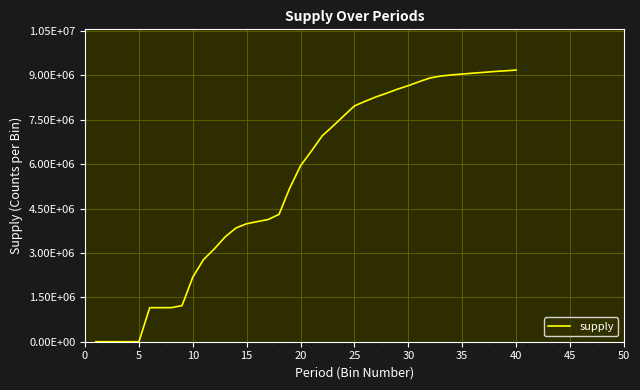

Reading left to right, extract all data points from this chart.

0	0	0	0	0	1150000	1150000	1150000	1220000	2183323	2778323	3138323	3541323	3842323	3986323	4059323	4129823	4304323	5195423	5947823	6438823	6952323	7283323	7629423	7967523	8124025	8272526	8398026	8533726	8651726	8785726	8910226	8974726	9013727	9043727	9073727	9100228	9130728	9152728	9177728